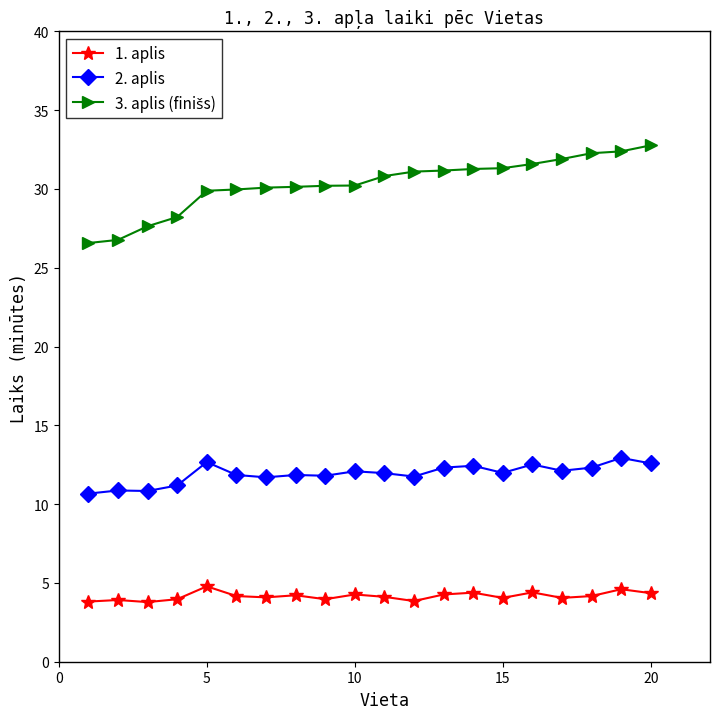

What is the average value of the 2. aplis series?

11.9